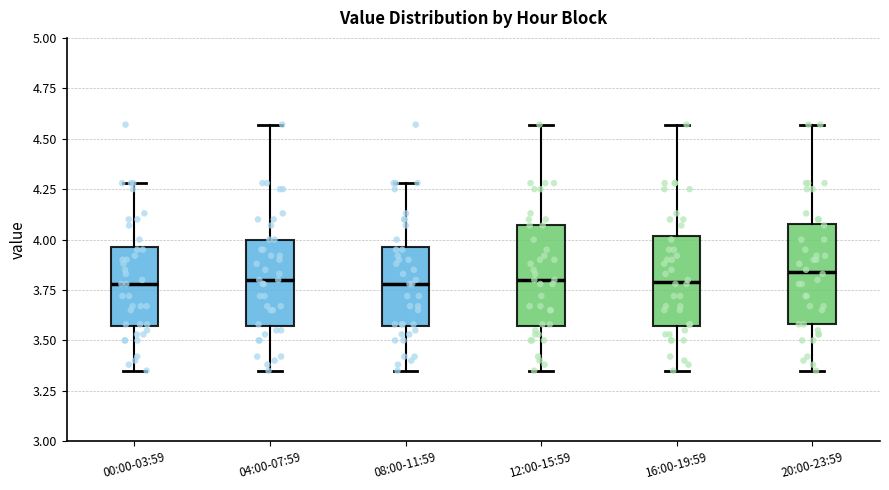

Reading left to right, transcribe this box plot: for each box, give where its median line is, the range the box spans, and where its two whiskers end, as read against the y-axis. The values are not printed on the chart, so give them approximately, as read against the axis.

00:00-03:59: median 3.80, box 3.55 to 3.95, whiskers 3.35 to 4.30
04:00-07:59: median 3.80, box 3.55 to 4.00, whiskers 3.35 to 4.55
08:00-11:59: median 3.80, box 3.55 to 3.95, whiskers 3.35 to 4.30
12:00-15:59: median 3.80, box 3.55 to 4.05, whiskers 3.35 to 4.55
16:00-19:59: median 3.80, box 3.55 to 4.00, whiskers 3.35 to 4.55
20:00-23:59: median 3.85, box 3.60 to 4.10, whiskers 3.35 to 4.55